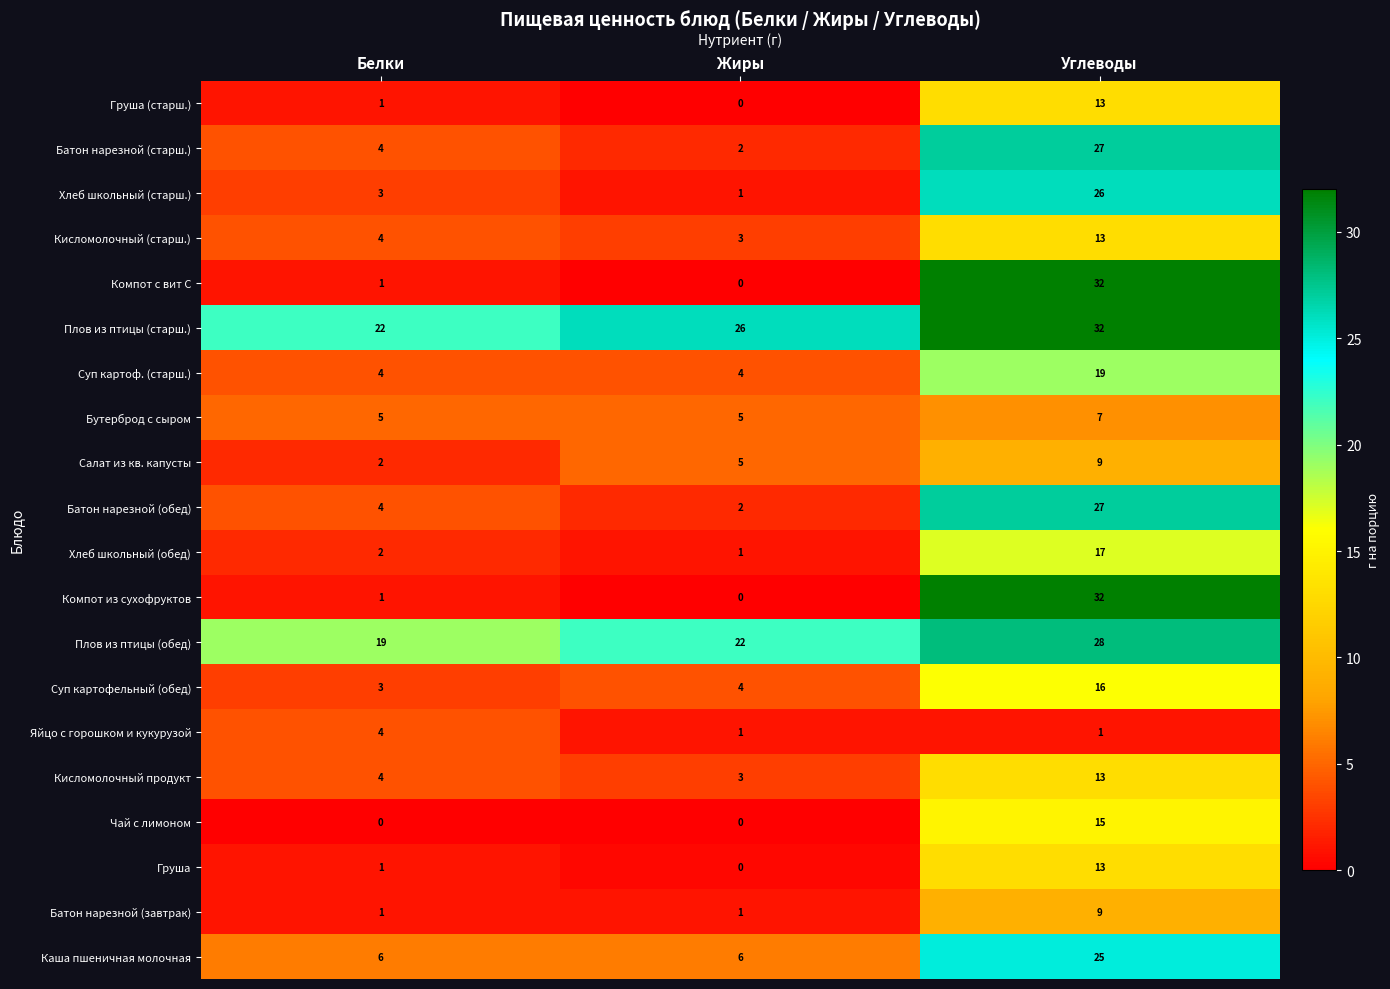

Rank the categories by Компот из сухофруктов value from lowest to highest.

Жиры, Белки, Углеводы